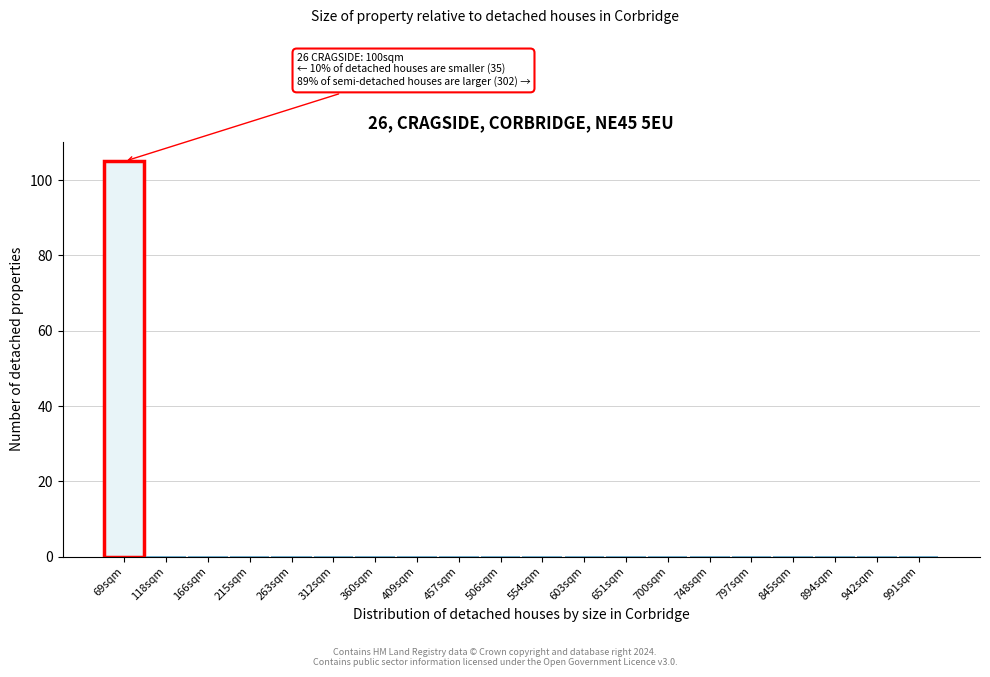

Reading right to left, list all the values displayed in this chart.

991sqm=0	942sqm=0	894sqm=0	845sqm=0	797sqm=0	748sqm=0	700sqm=0	651sqm=0	603sqm=0	554sqm=0	506sqm=0	457sqm=0	409sqm=0	360sqm=0	312sqm=0	263sqm=0	215sqm=0	166sqm=0	118sqm=0	69sqm=105